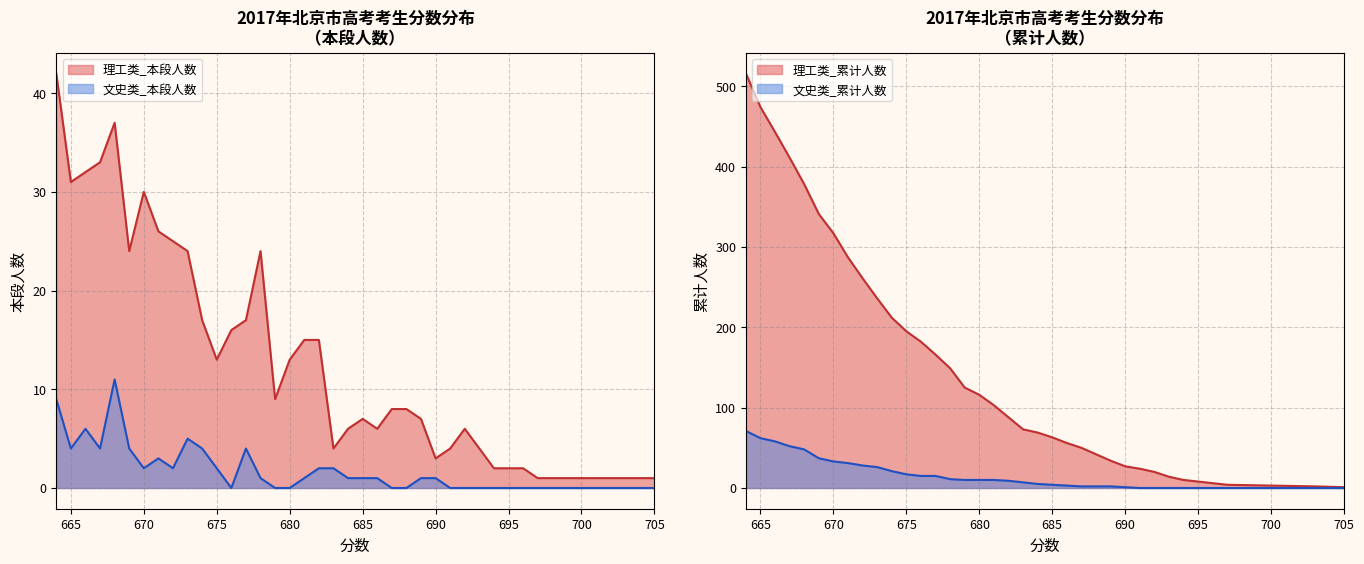

The 理工类_本段人数 series shows 24 at 31. True or false?

True